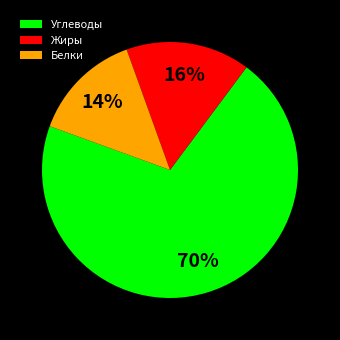

Is the sum of Белки and Жиры greater than half?

No